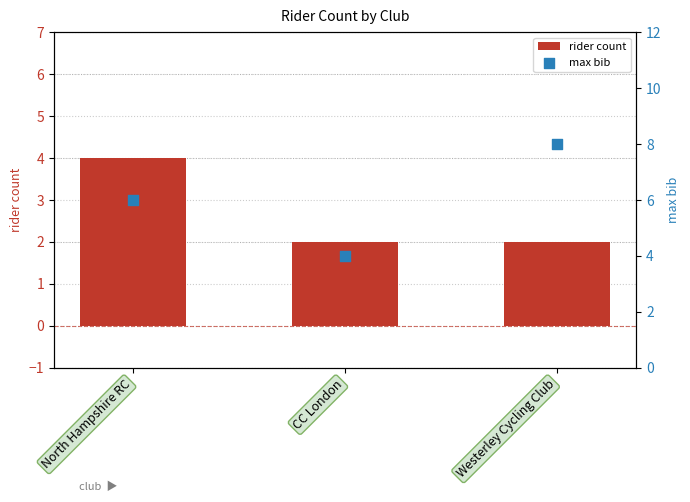

What are all the series names shown in the legend?

rider count, max bib